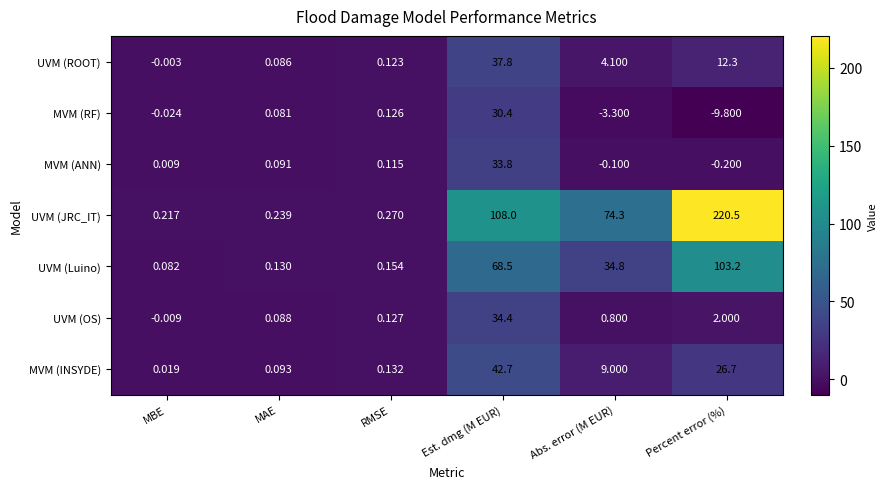

Where does the UVM (OS) series first go above 0?

MAE